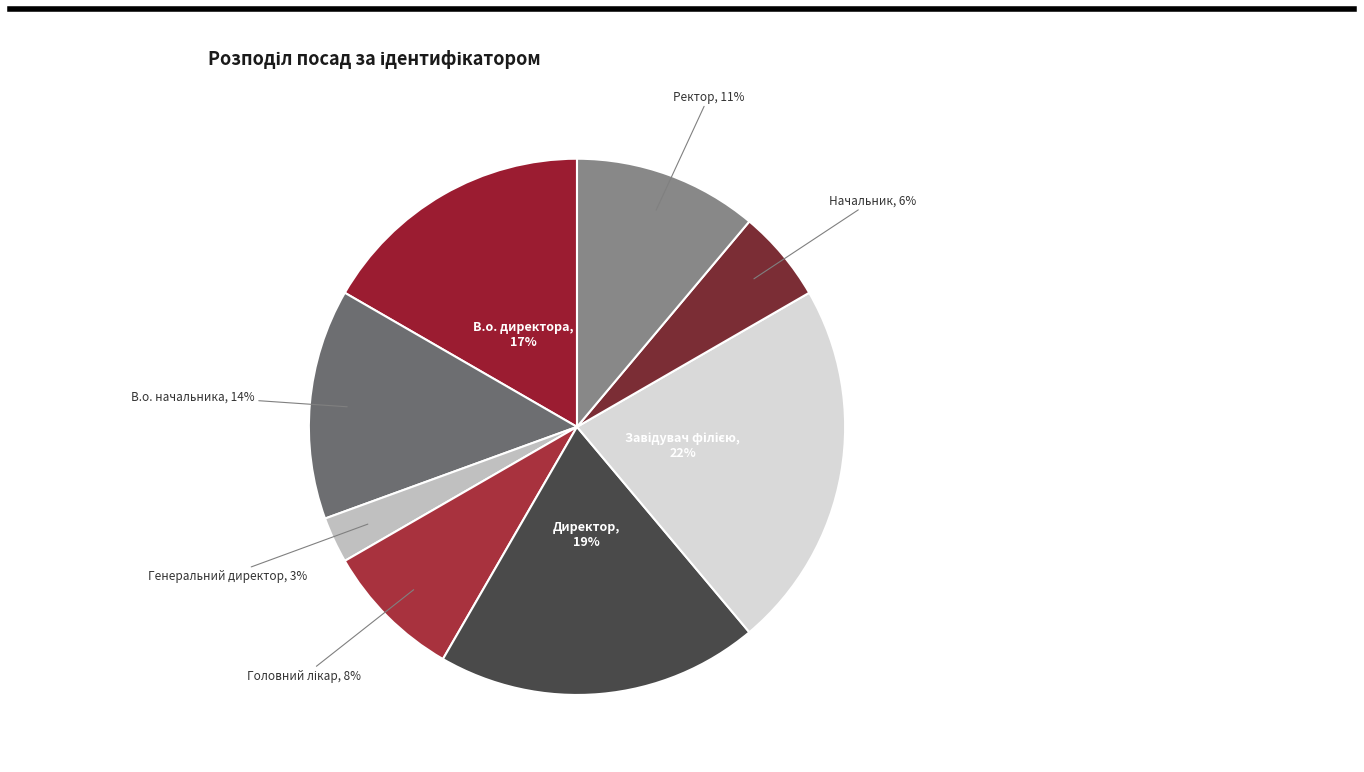

Is there a majority slice in this chart?

No